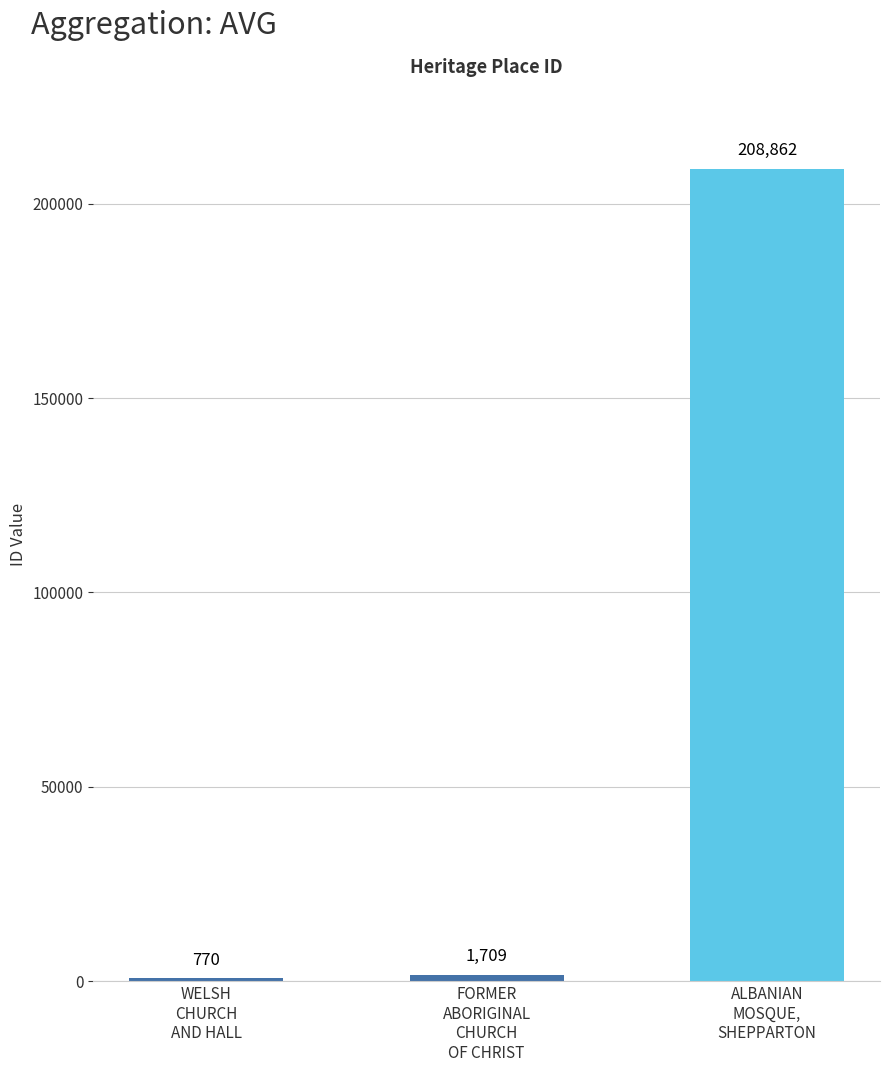

Rank the categories by value from lowest to highest.

WELSH
CHURCH
AND HALL, FORMER
ABORIGINAL
CHURCH
OF CHRIST, ALBANIAN
MOSQUE,
SHEPPARTON